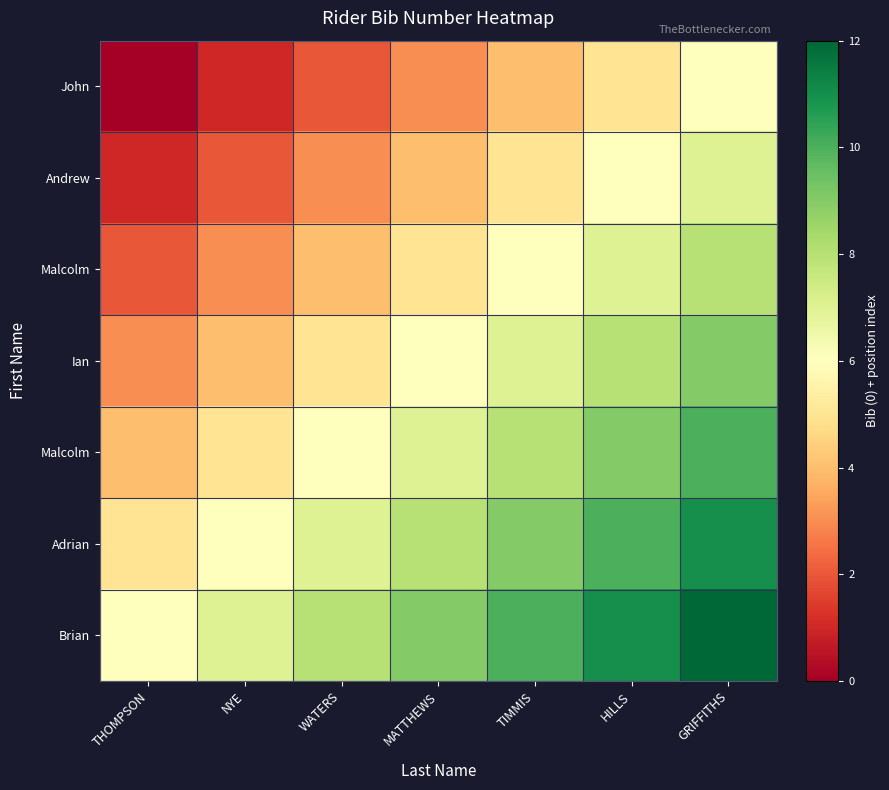

How many data points in row_0 are less than 3?

3